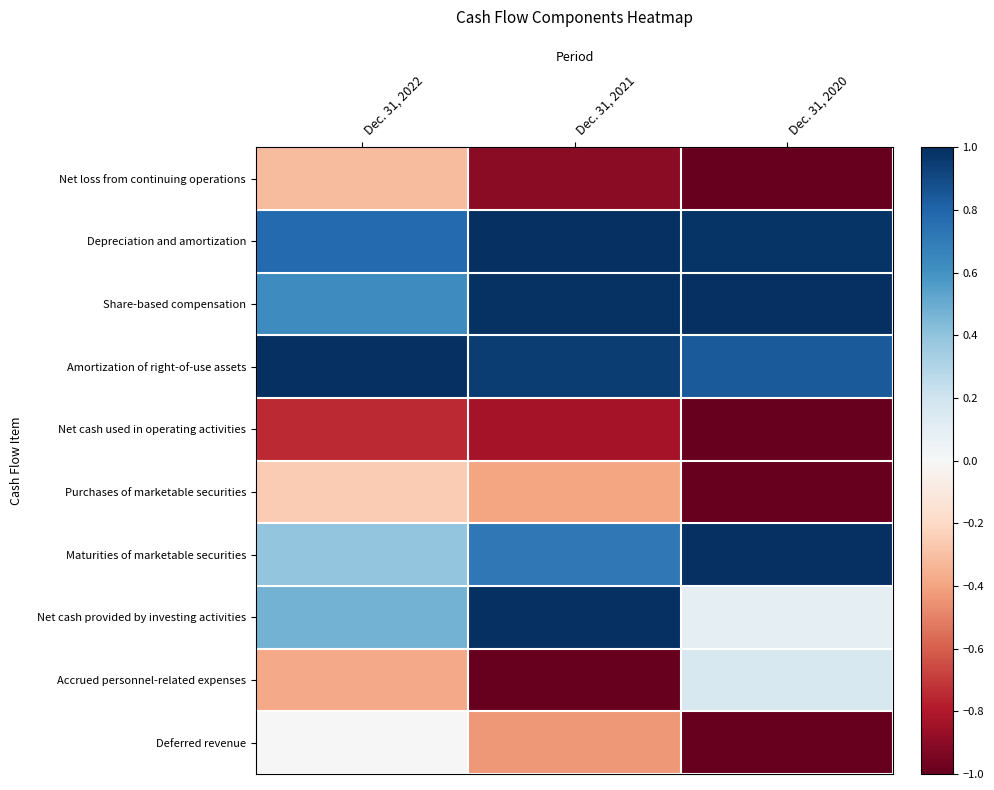

At Dec. 31, 2020, list the series in order from smallest to largest.

Net loss from continuing operations, Net cash used in operating activities, Purchases of marketable securities, Deferred revenue, Net cash provided by investing activities, Accrued personnel-related expenses, Amortization of right-of-use assets, Depreciation and amortization, Share-based compensation, Maturities of marketable securities